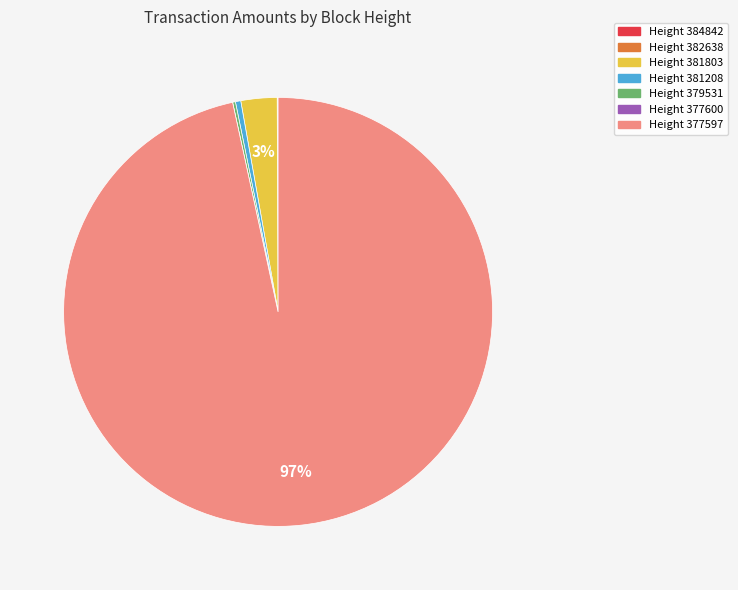

Is there any slice that represents more than half of the pie?

Yes